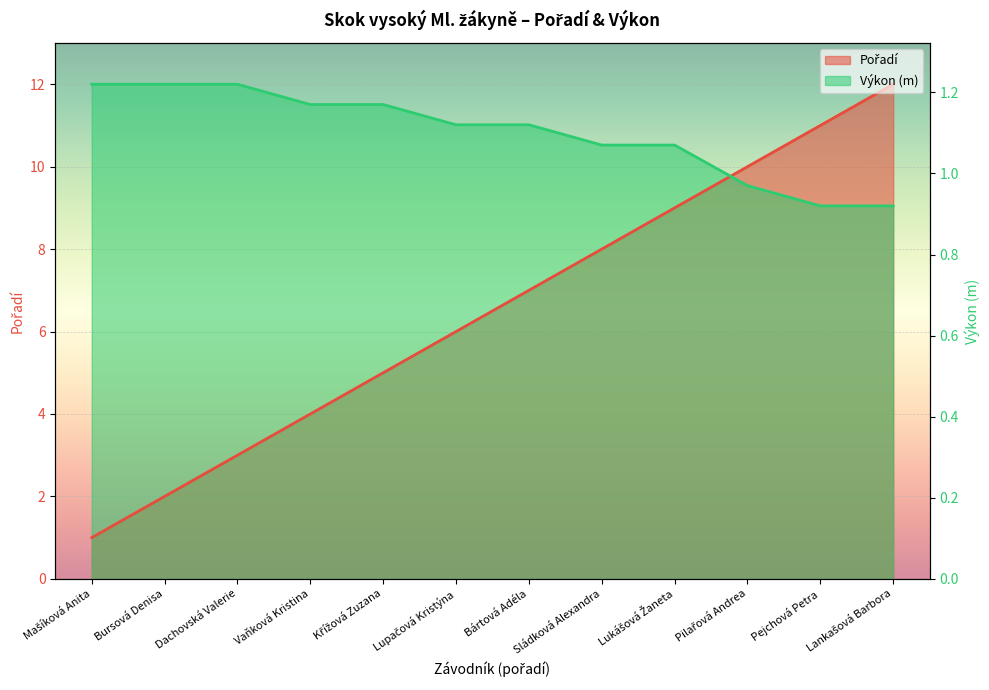

Is the value of Pořadí at Bursová Denisa greater than the value of Výkon at Lankašová Barbora?

No